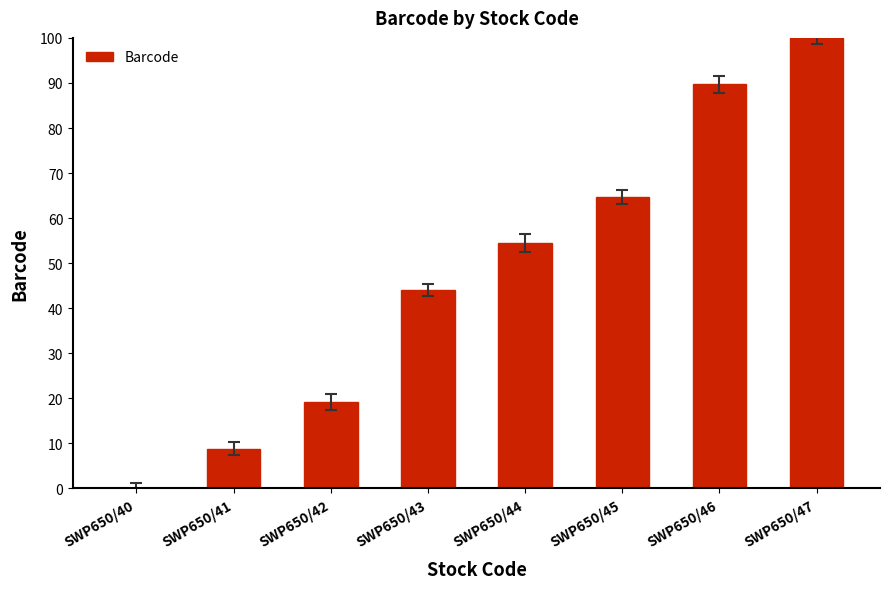

What is the change in value from SWP650/41 to SWP650/45?

+55.9